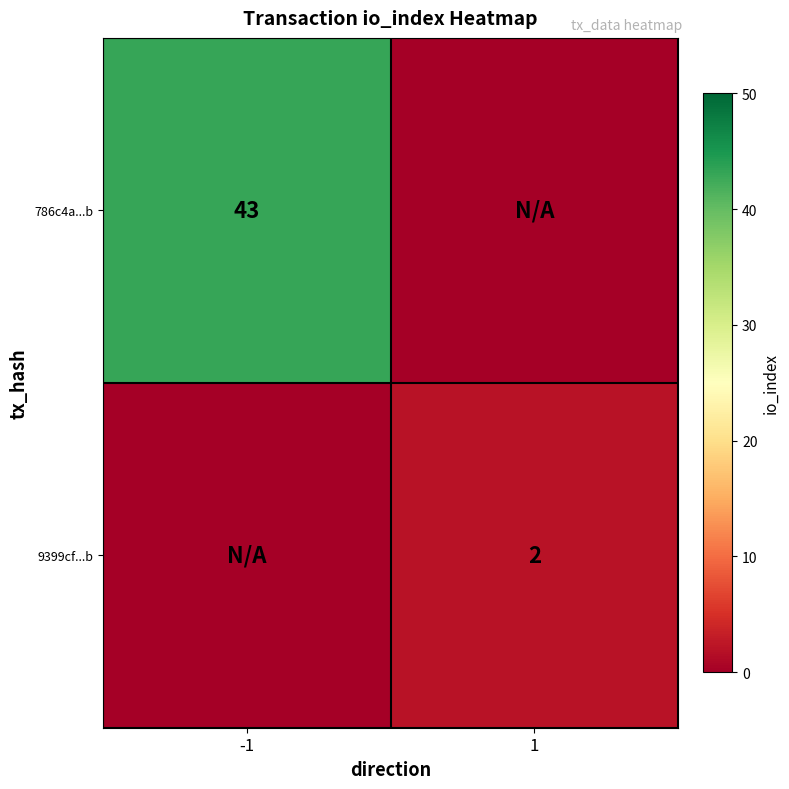

True or false: 9399cf...b has a value of 1 at 1.

False